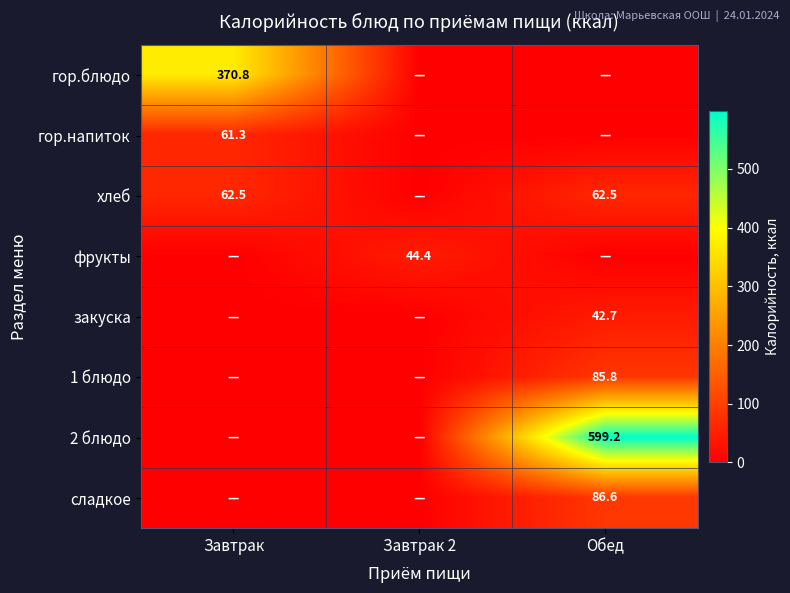

The value of хлеб at Обед is 62.5. True or false?

True